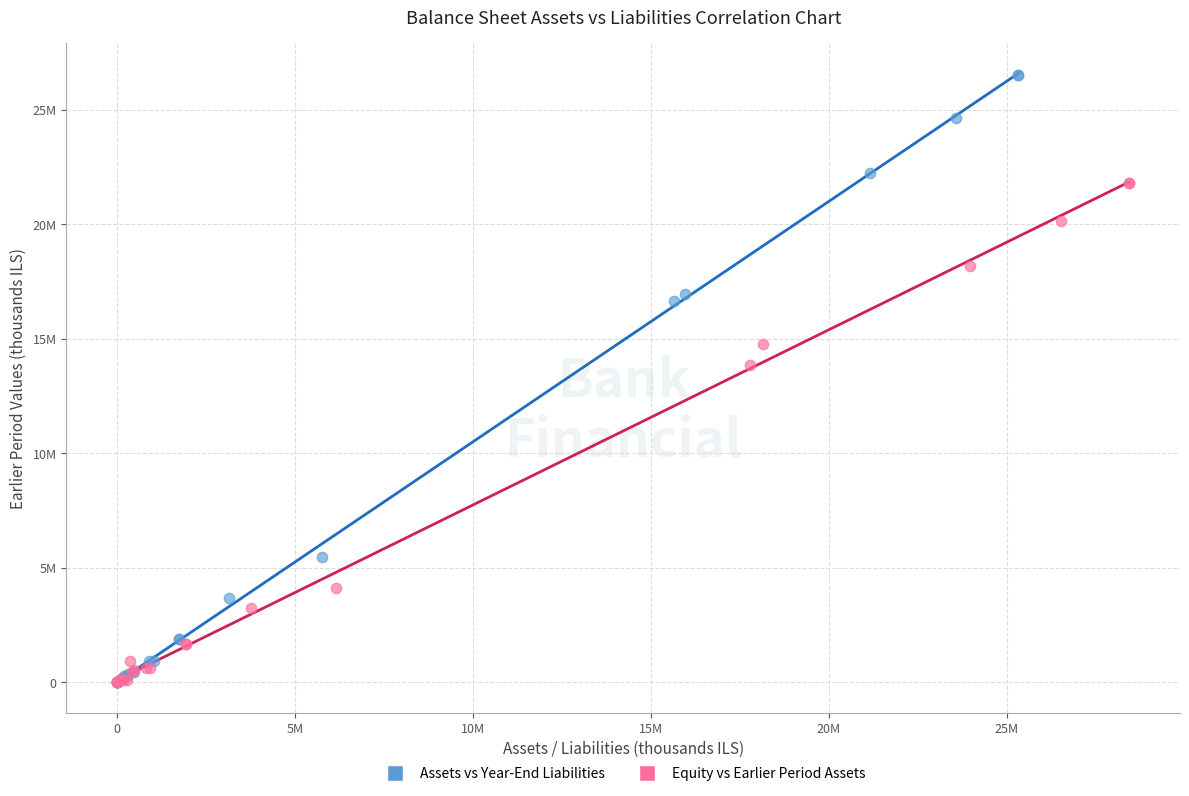

Which series reaches the maximum Y coordinate?

Assets vs Year-End Liabilities